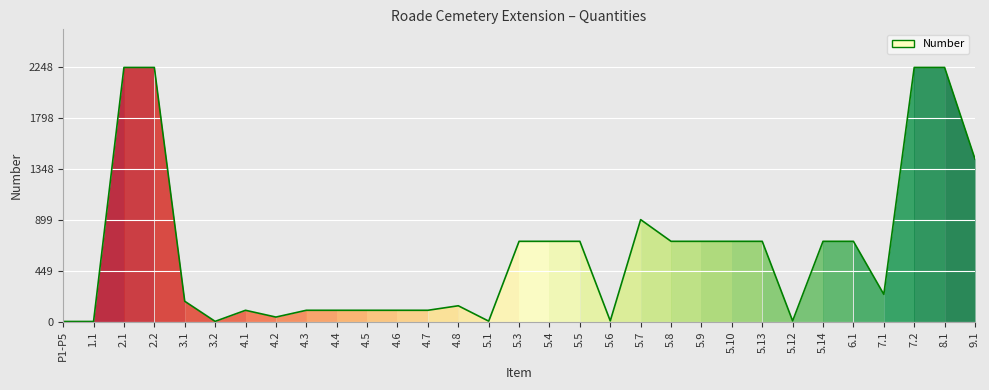

Where is the first local maximum?

4.1